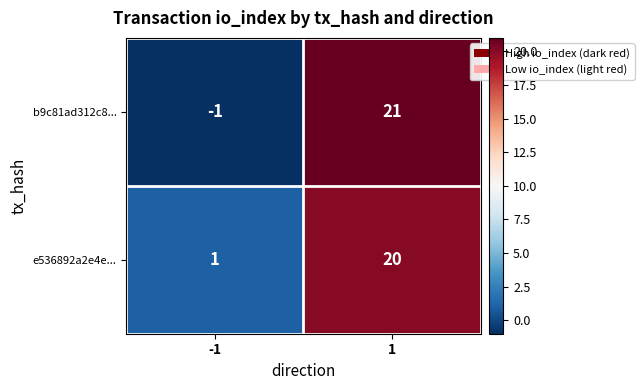

How many data points does each series have?

2